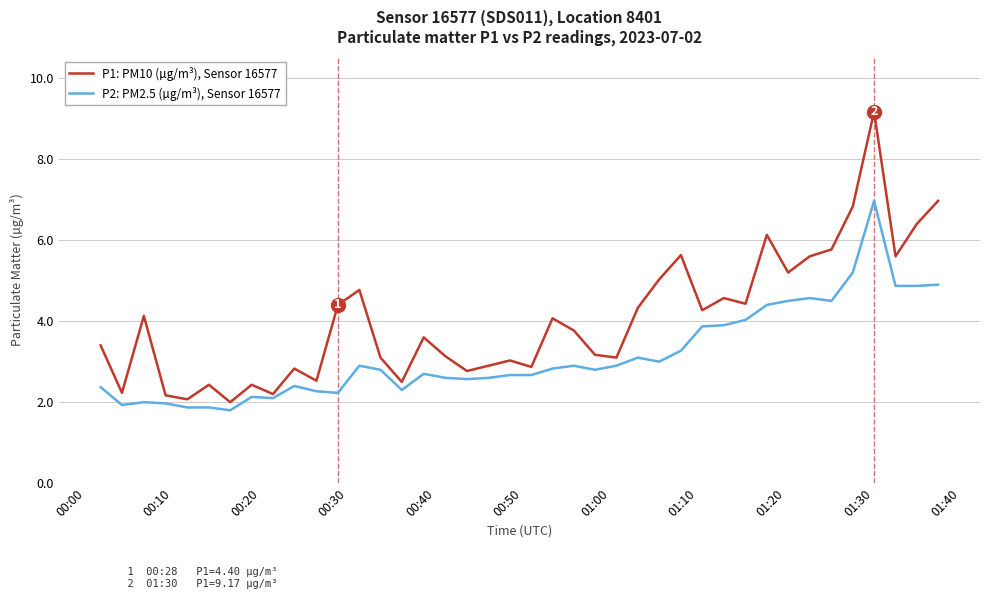

Which series has the largest range (max minus min)?

P1: PM10 (µg/m³), Sensor 16577